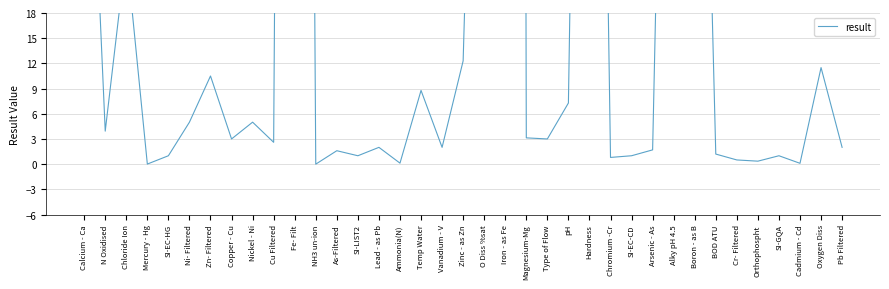

What is the label of the 35th point from the right?

Chloride Ion